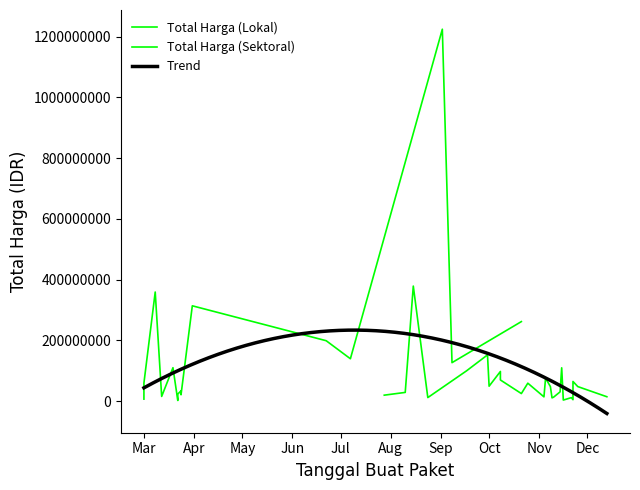

Is the value of Total Harga (Sektoral) at 17 greater than the value of Total Harga (Lokal) at 20?

No